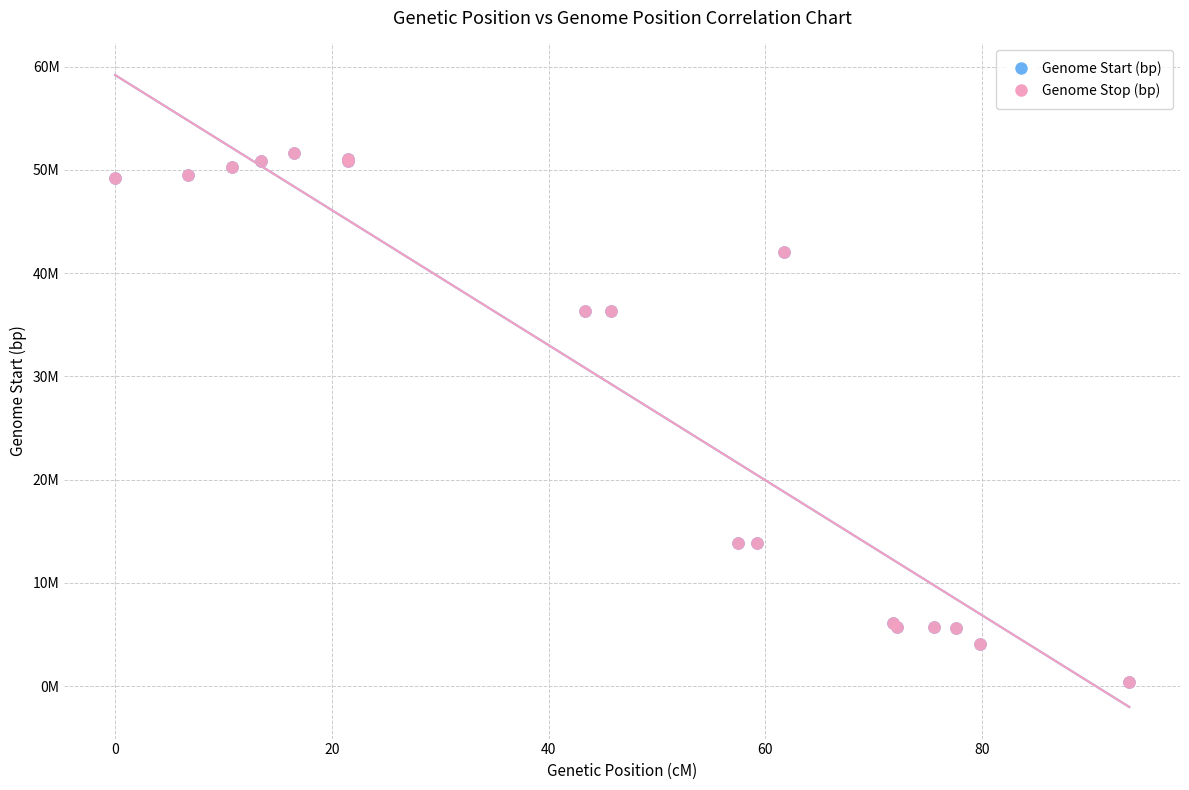

What are all the series names shown in the legend?

Genome Start (bp), Genome Stop (bp)